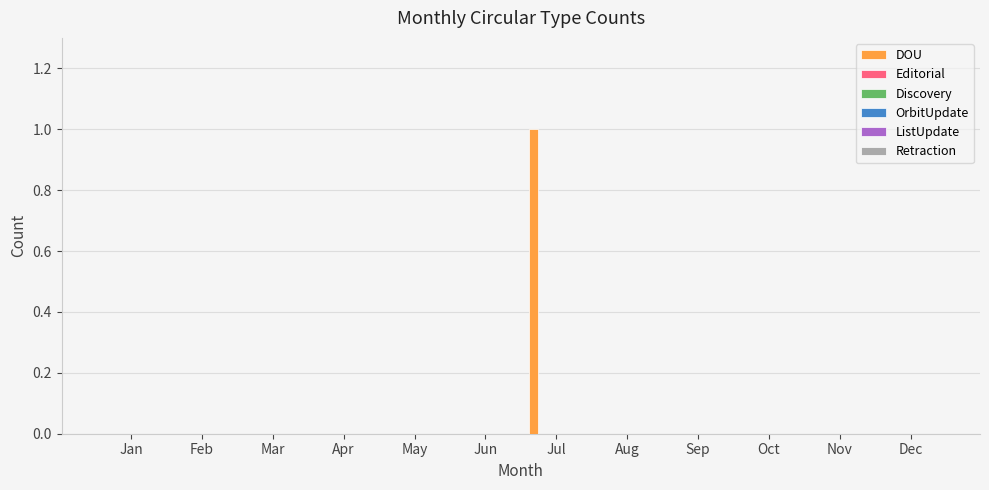

Are the bars horizontal?

No